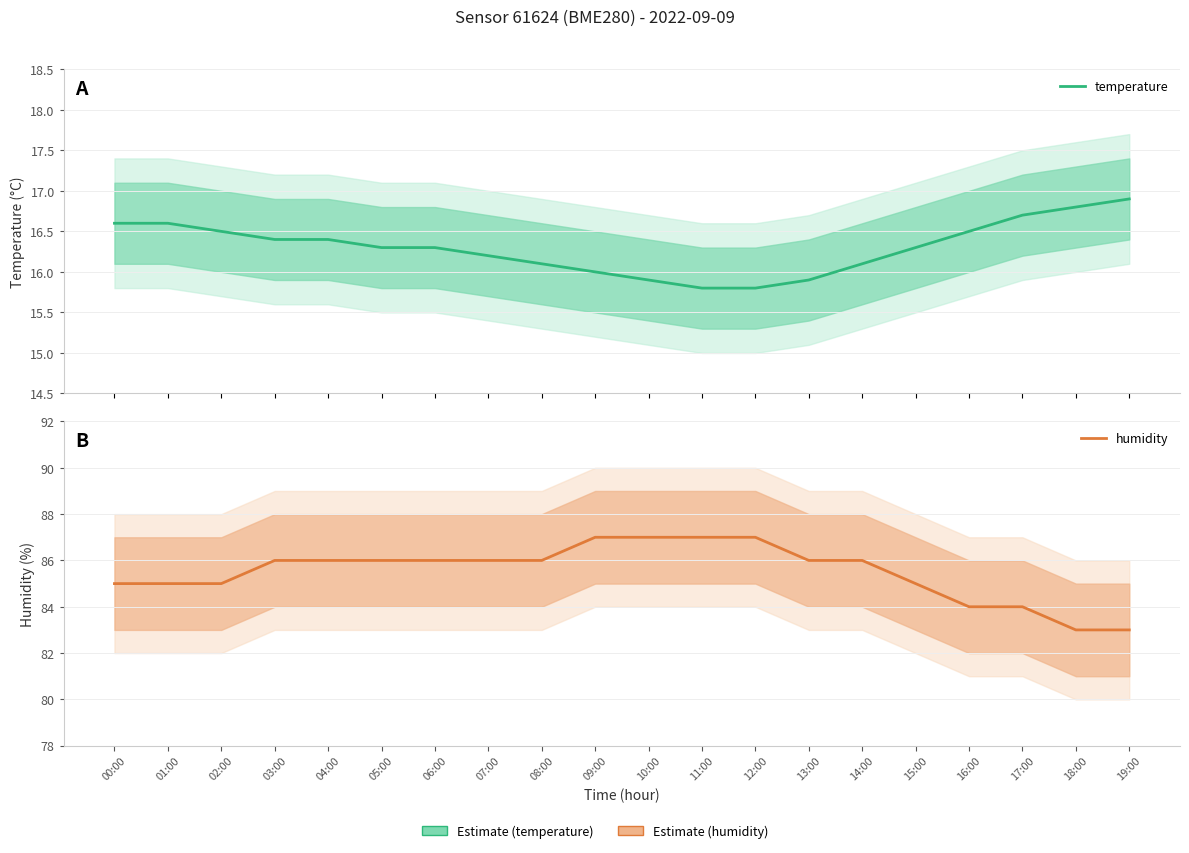

Which label corresponds to the smallest value in the chart?

11:00